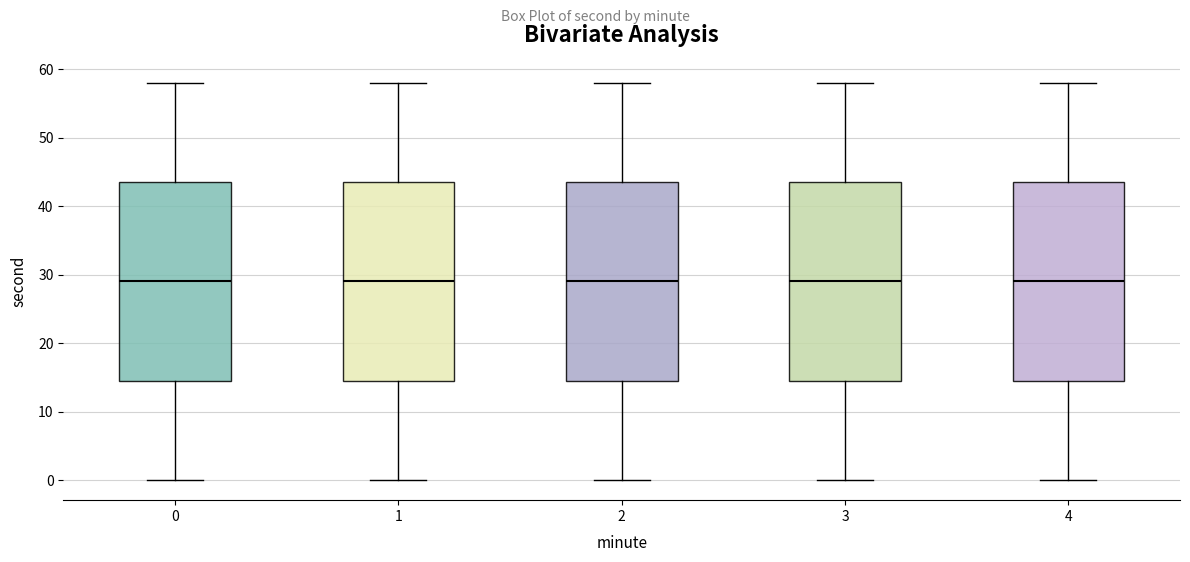

Where is the upper edge of the box at x = 2 on the y-axis? The values are not printed on the chart, so give them approximately, as read against the axis.

44